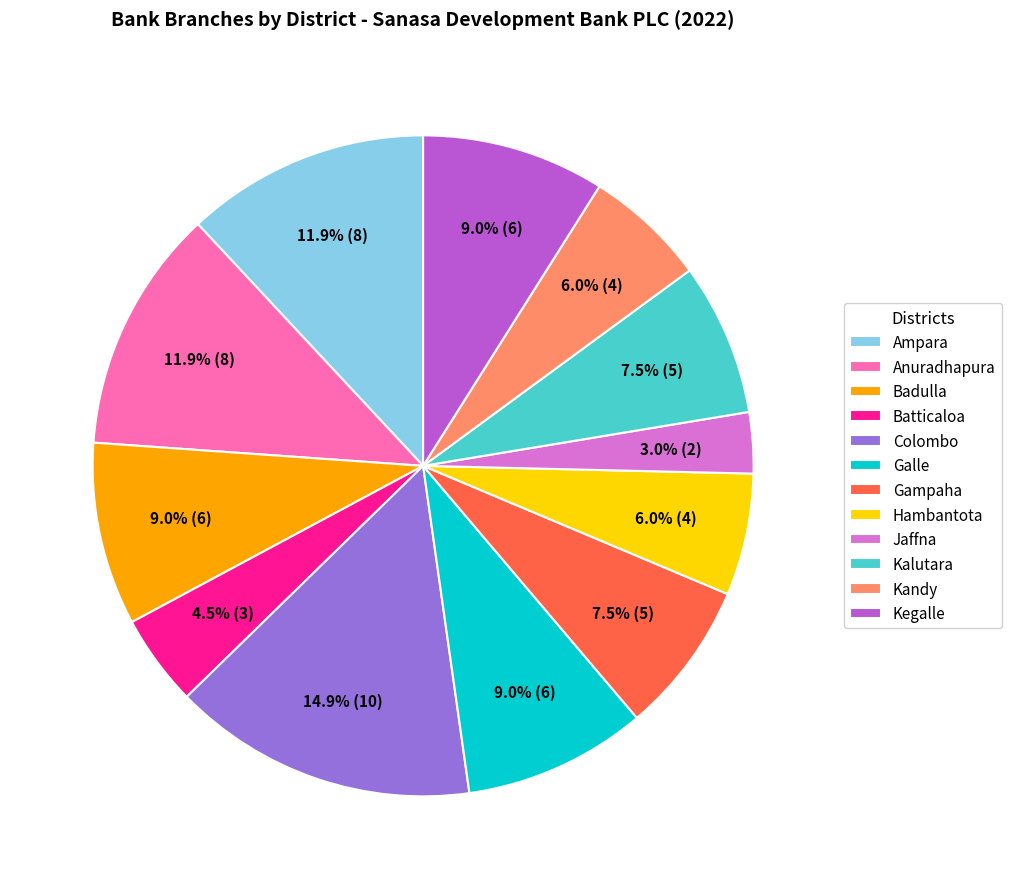

What percentage is the Jaffna slice, to the nearest percent?

3%